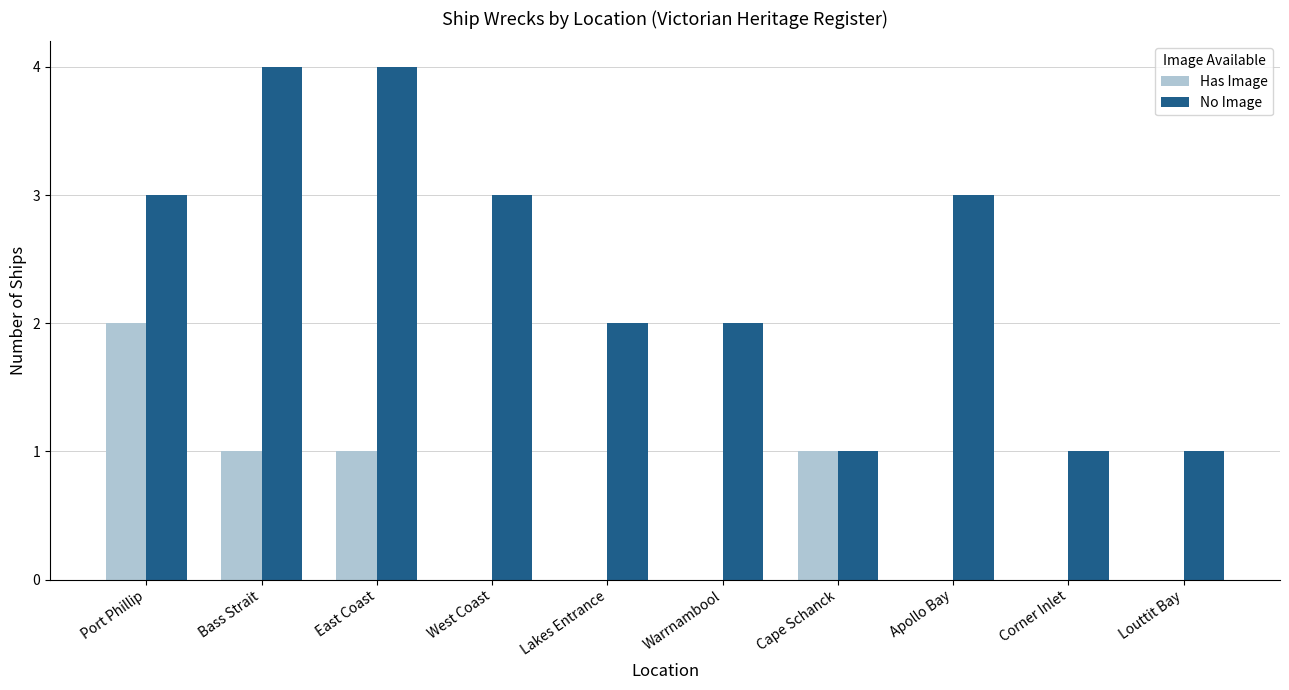

Is it true that No Image equals 5 at Apollo Bay?

False